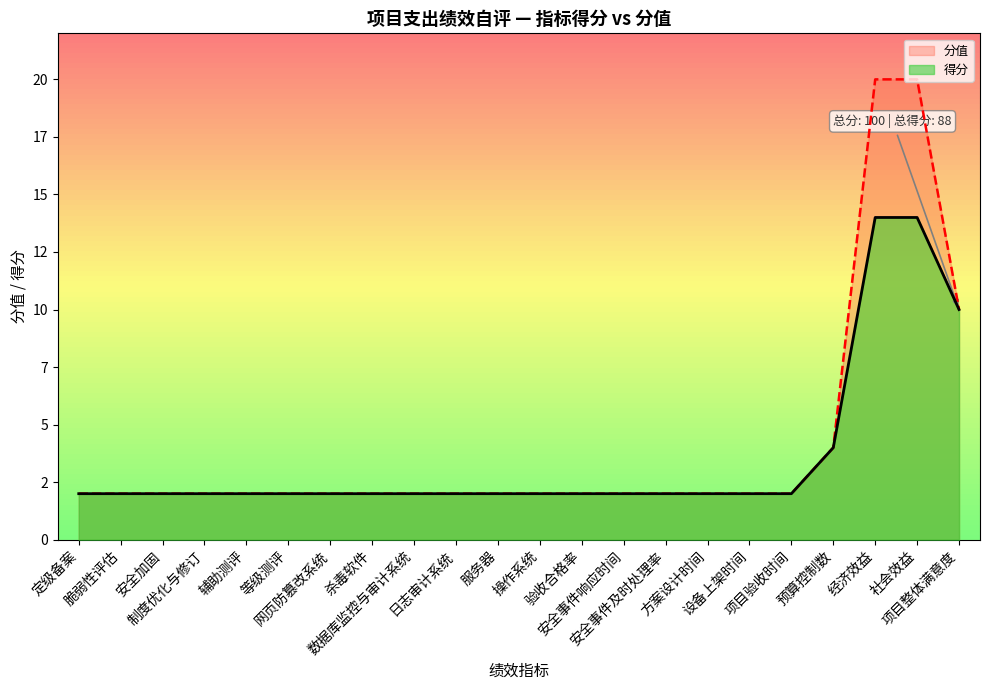

The 得分 series shows 1 at 安全加固. True or false?

False